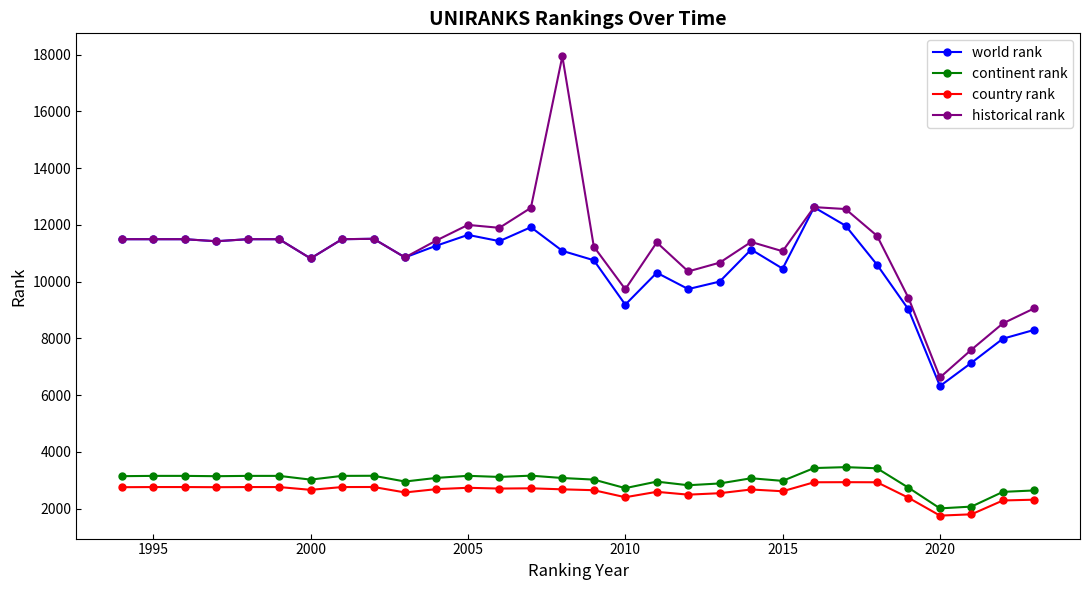

What is the minimum value shown in the chart?

1750.0